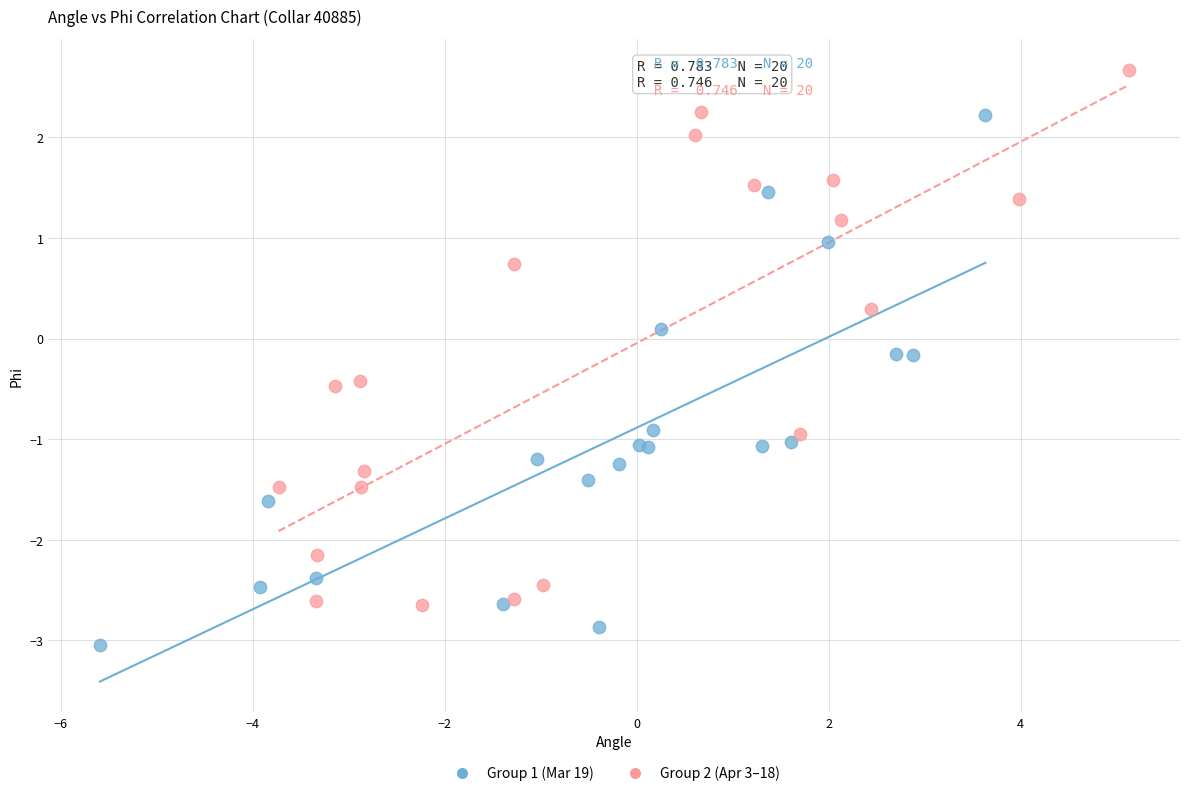

Which series contains the lowest Y value?

Group 1 (Mar 19)